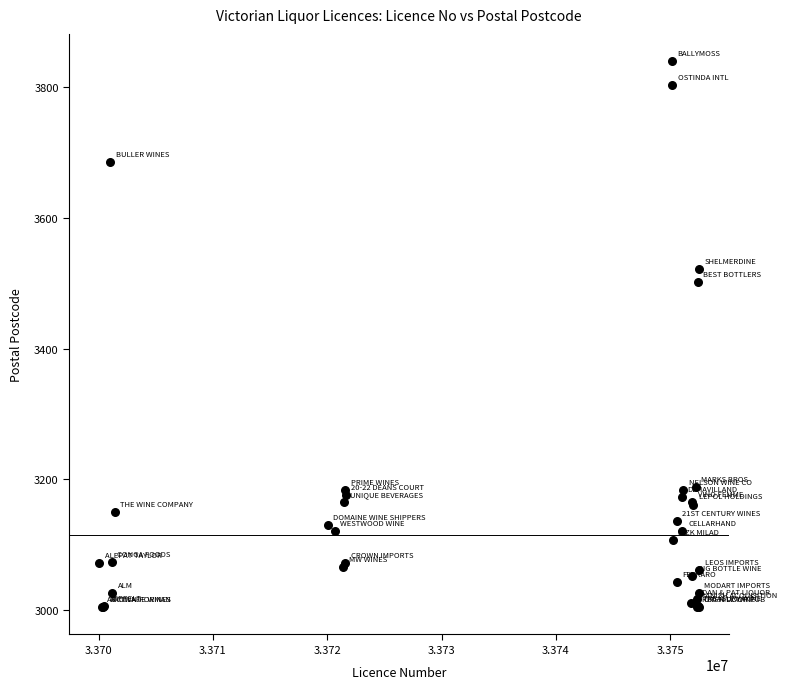

What Y value in the scatter plot is closest to 3422?

3502